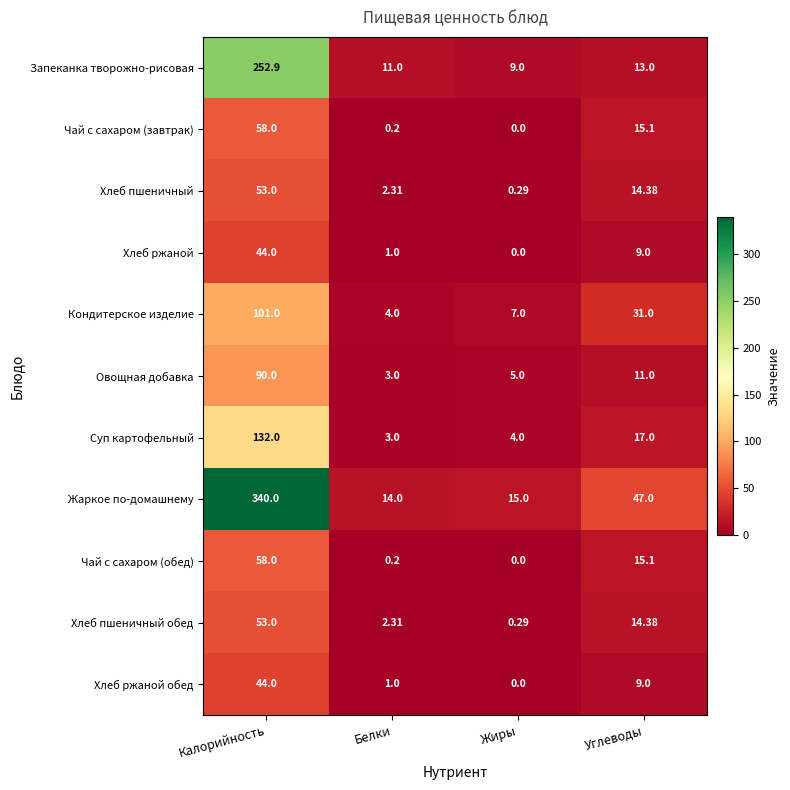

List the labels in order of Хлеб ржаной обед value, largest first.

Калорийность, Углеводы, Белки, Жиры